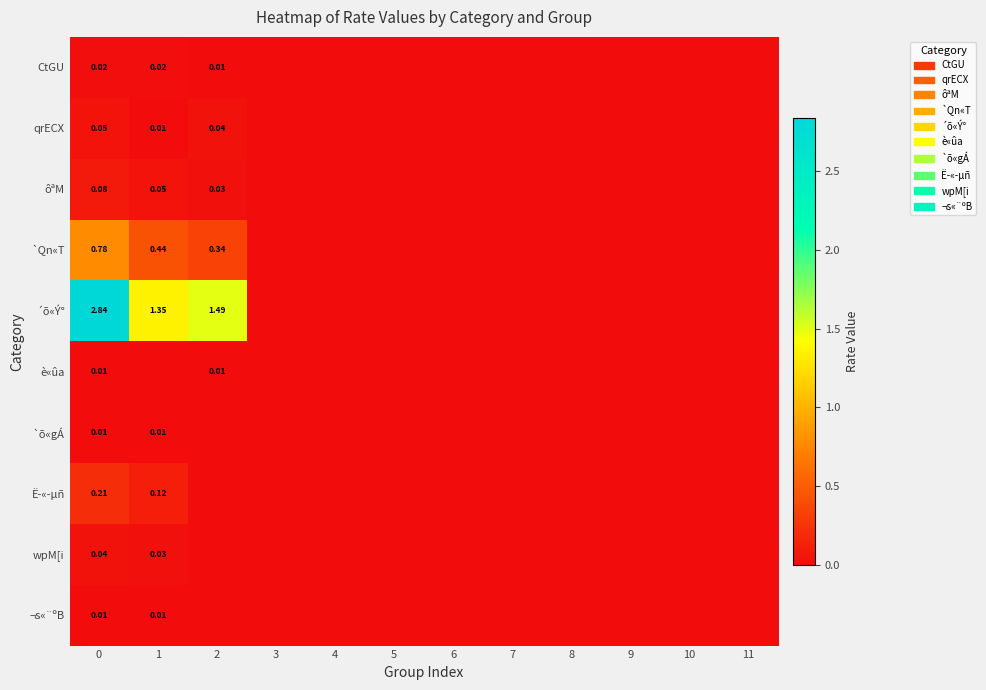

At 5, list the series in order from smallest to largest.

CtGU, qrECX, ôªM, `Qn«T, ´õ«Ý°, è«ûa, `õ«gÁ, Ë­«­µñ, wpM[i, ¬s«¨ºB